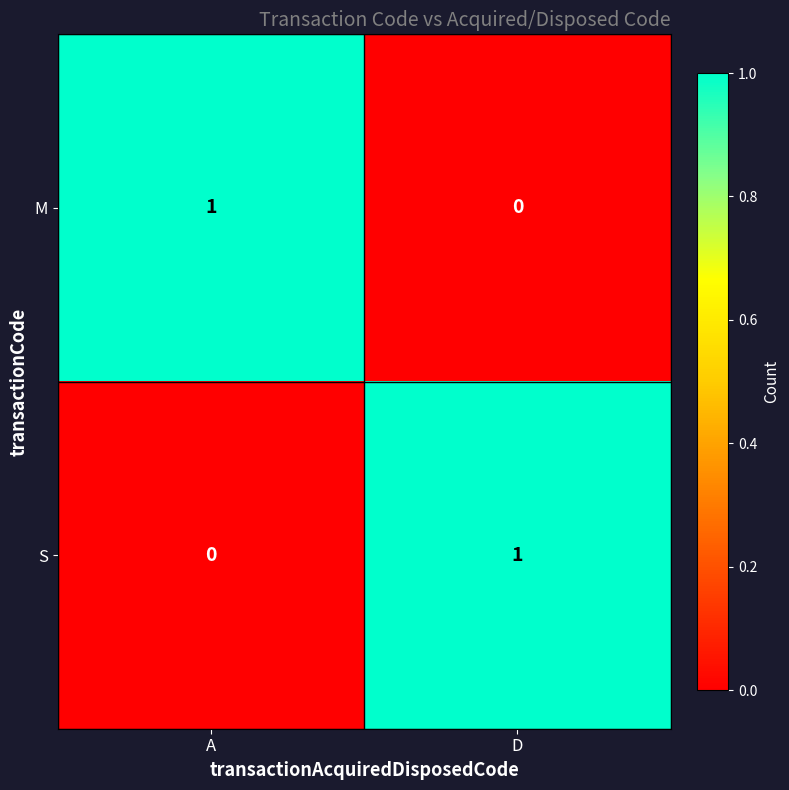

Reading left to right, transcribe all the data shown in this chart.

M: A=1	D=0
S: A=0	D=1